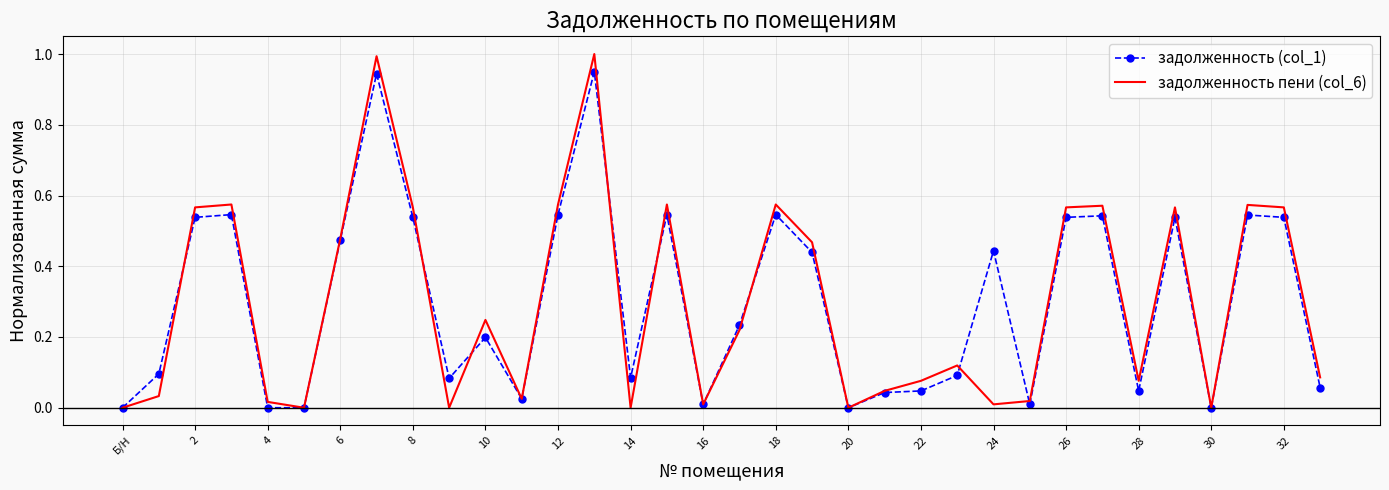

Rank the series by their maximum value, from highest to lowest.

задолженность пени (col_6), задолженность (col_1)